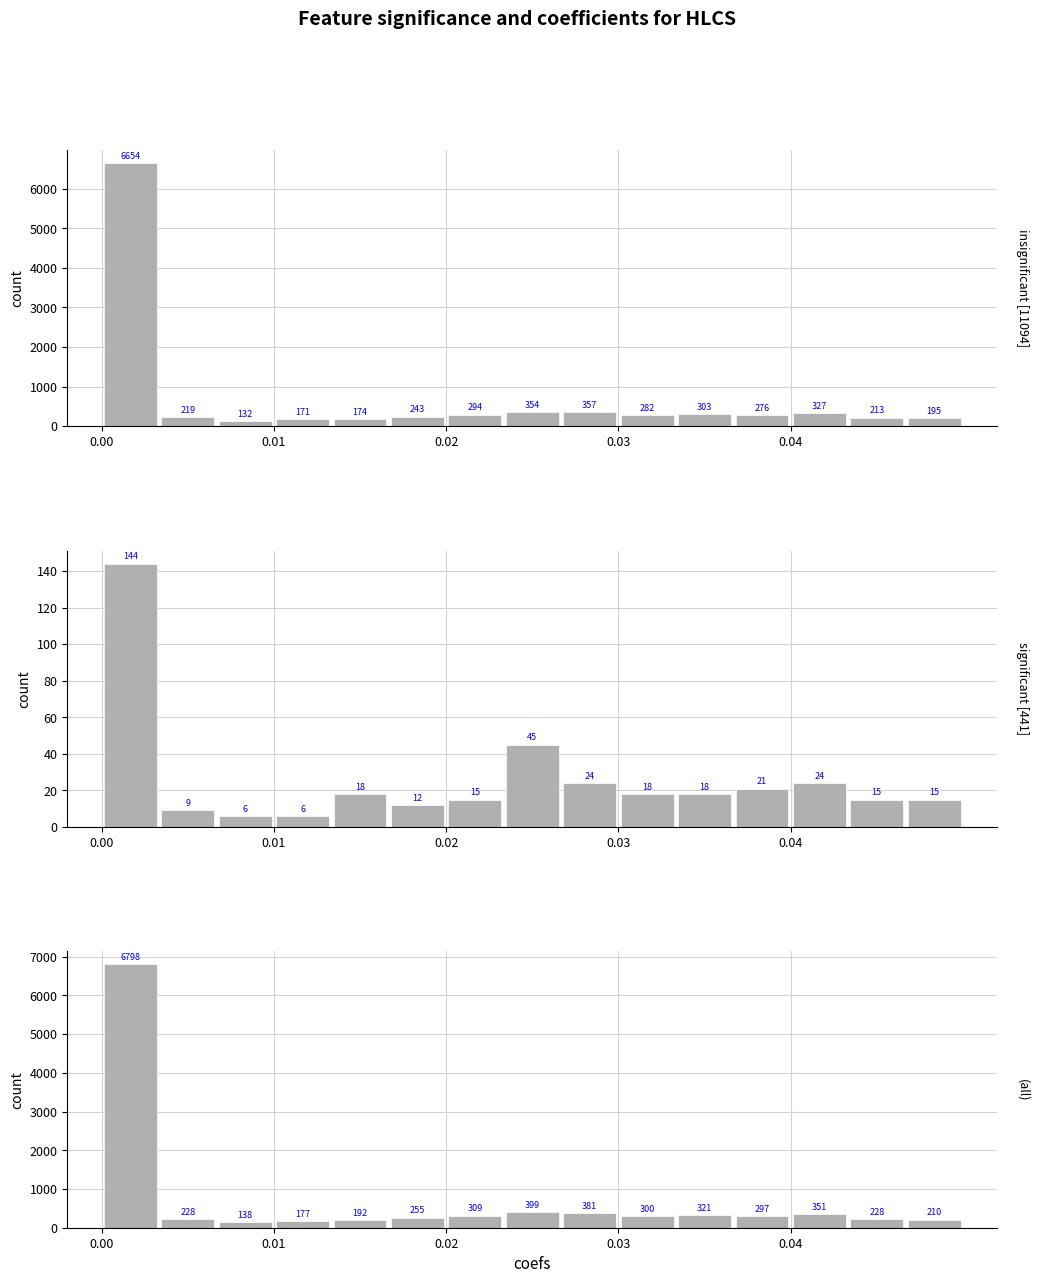

How many bars are there in total?

45